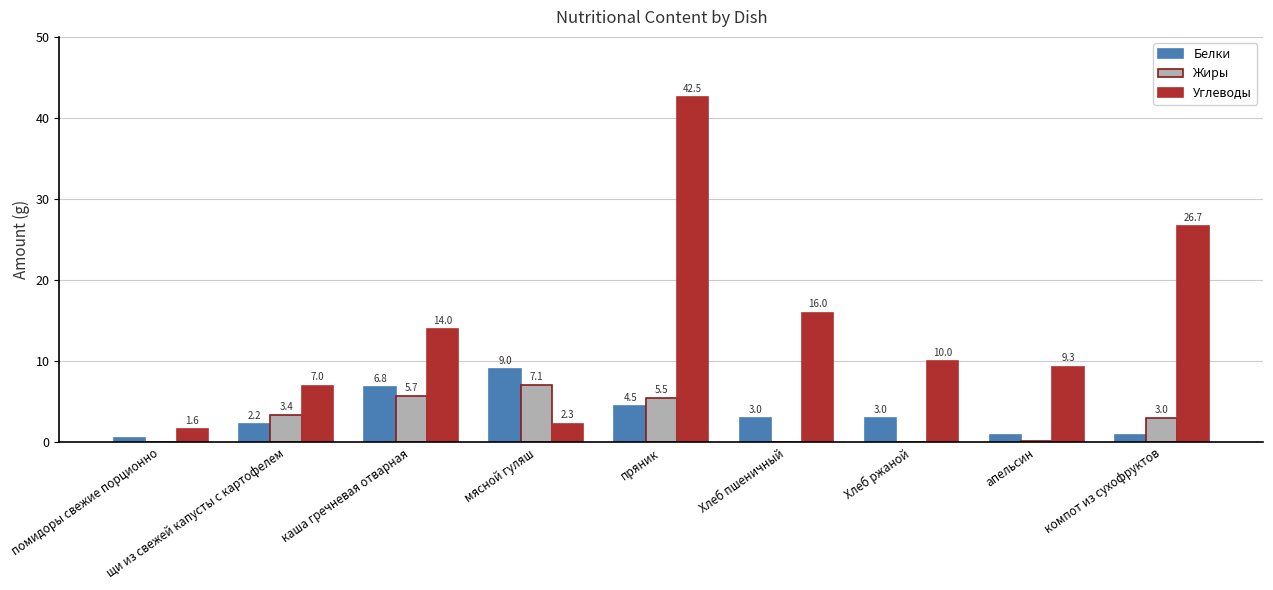

Count the number of data series in this chart.

3